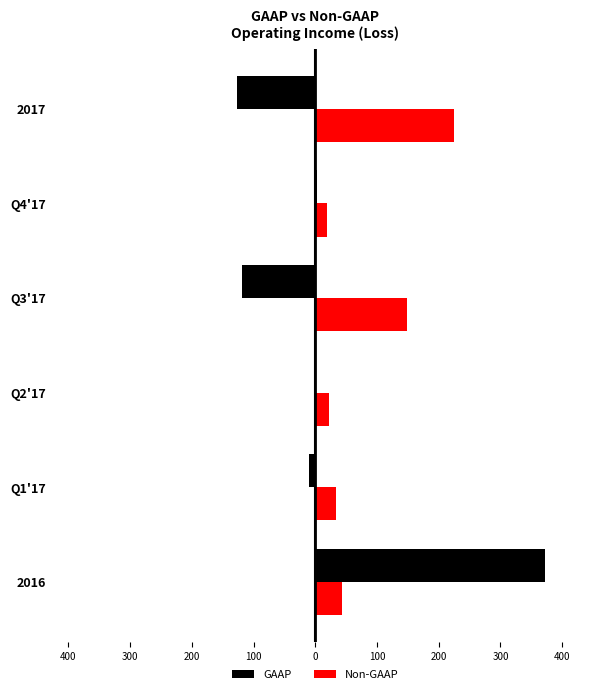

What is the smallest value displayed?

-127